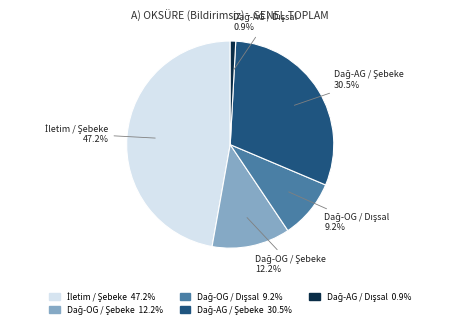

To the nearest percent, what is the difference between the largest and smallest slice percentages?

46%